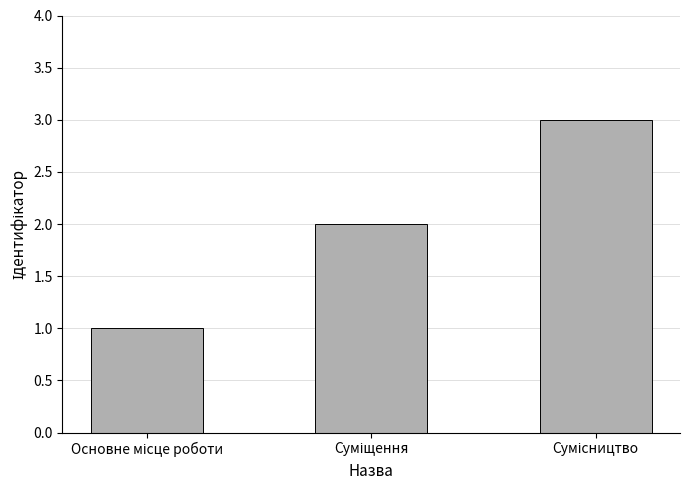

What is the minimum value shown in the chart?

1